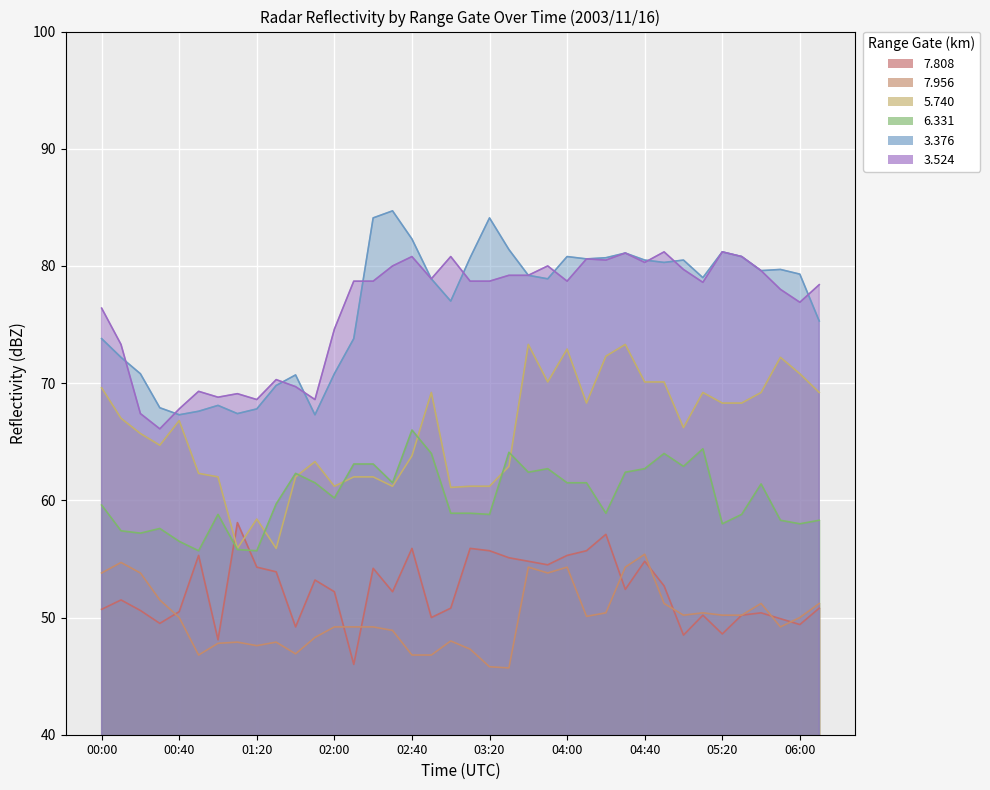

What is the sum of all   5.740 values?

2503.2